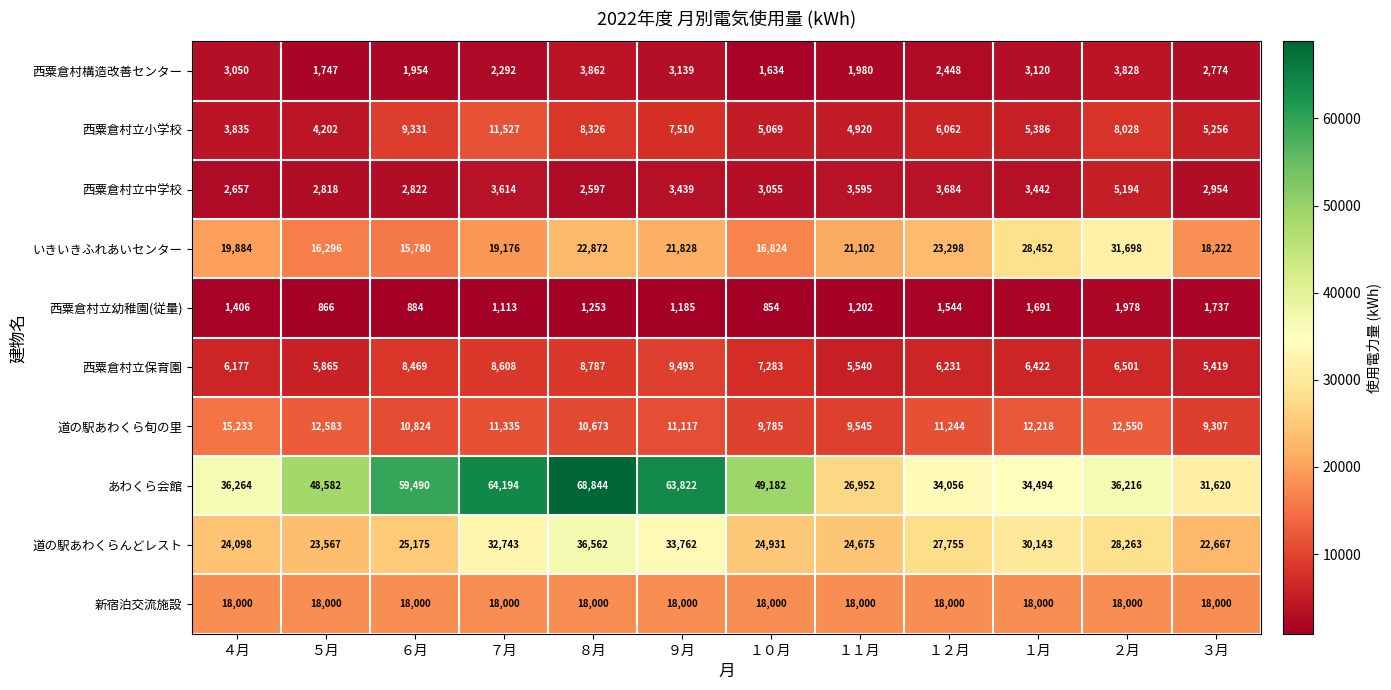

Which label corresponds to the largest value in the chart?

８月